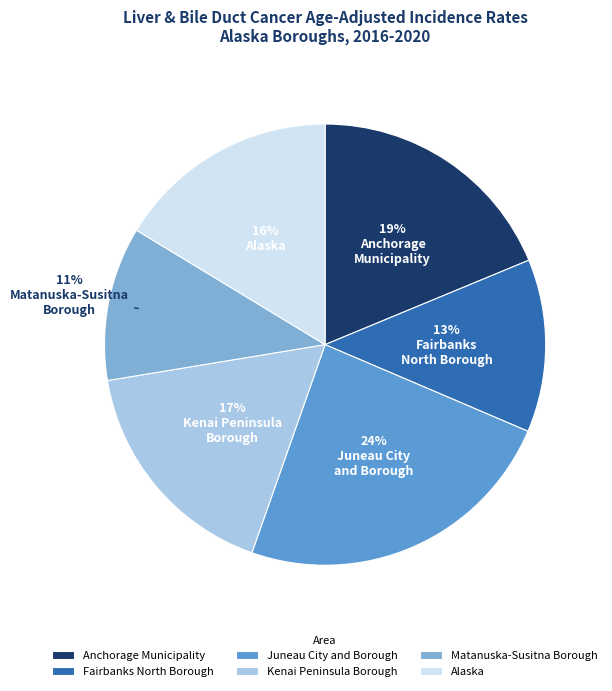

Does any single category account for the majority?

No